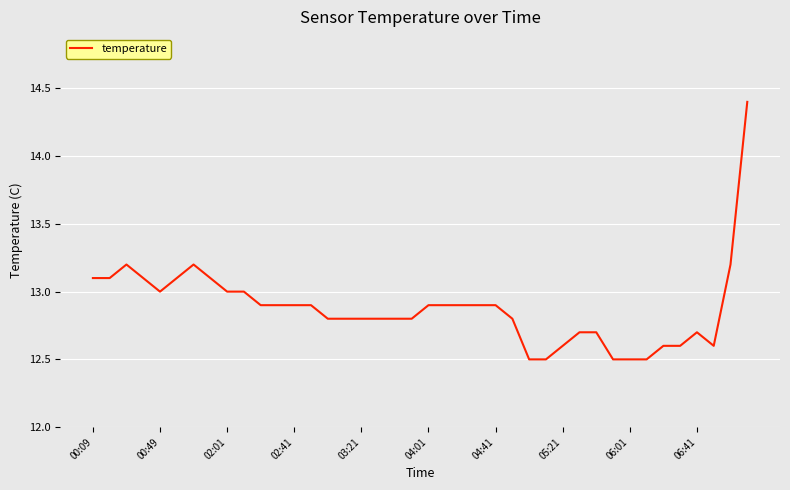

What is the maximum value shown in the chart?

14.4